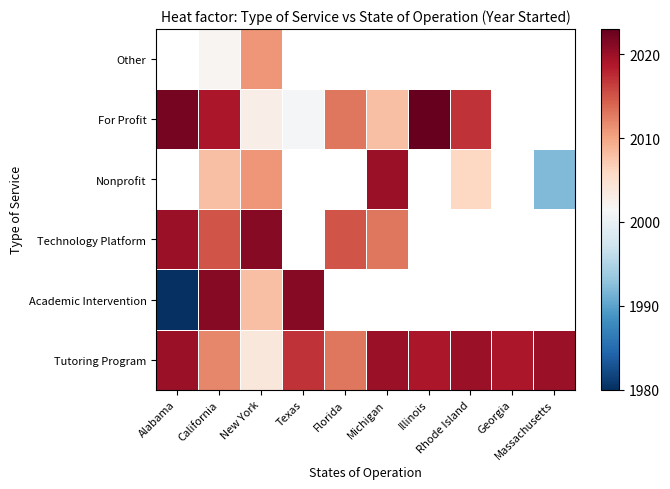

The Technology Platform series shows 1109 at Massachusetts. True or false?

False